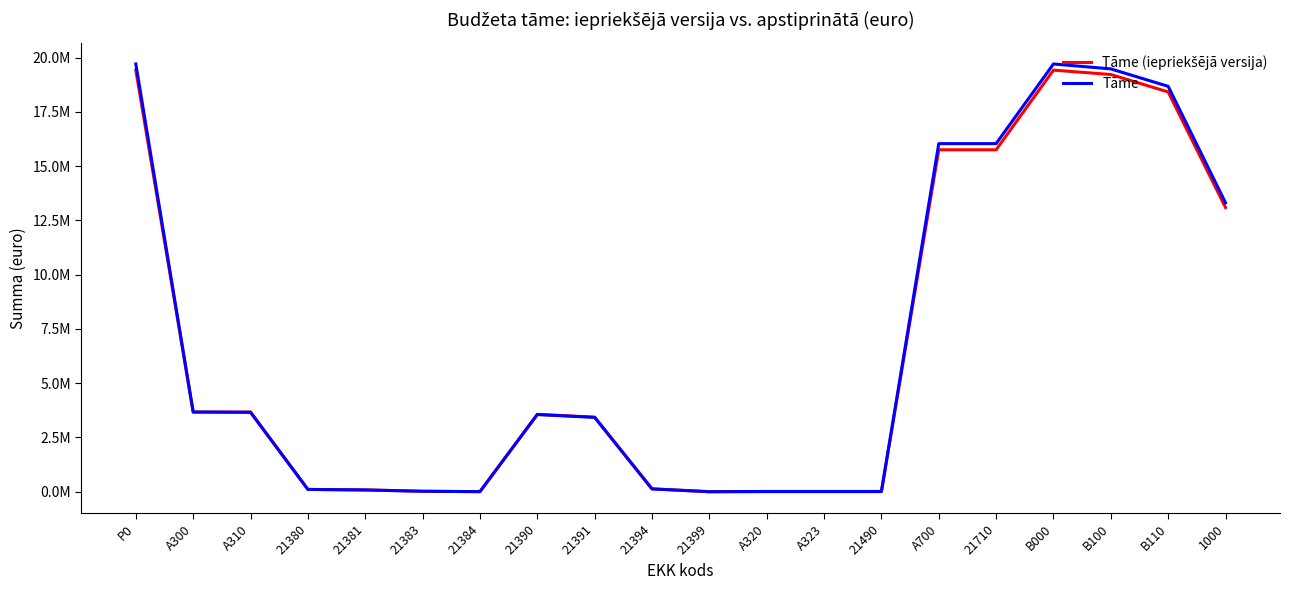

Reading right to left, extract all data points from this chart.

Tāme (iepriekšējā versija): 1000=13093952	B110=18419273	B100=19222427	B000=19425301	21710=15754286	A700=15754286	21490=2732	A323=2732	A320=2732	21399=96	21394=130086	21391=3433588	21390=3563770	21384=2969	21383=20508	21381=81036	21380=104513	A310=3668283	A300=3671015	P0=19425301
Tāme: 1000=13310844	B110=18678266	B100=19481420	B000=19709294	21710=16038279	A700=16038279	21490=11742	A323=11742	A320=11742	21399=96	21394=130086	21391=3424578	21390=3554760	21384=2969	21383=20508	21381=81036	21380=104513	A310=3659273	A300=3671015	P0=19709294